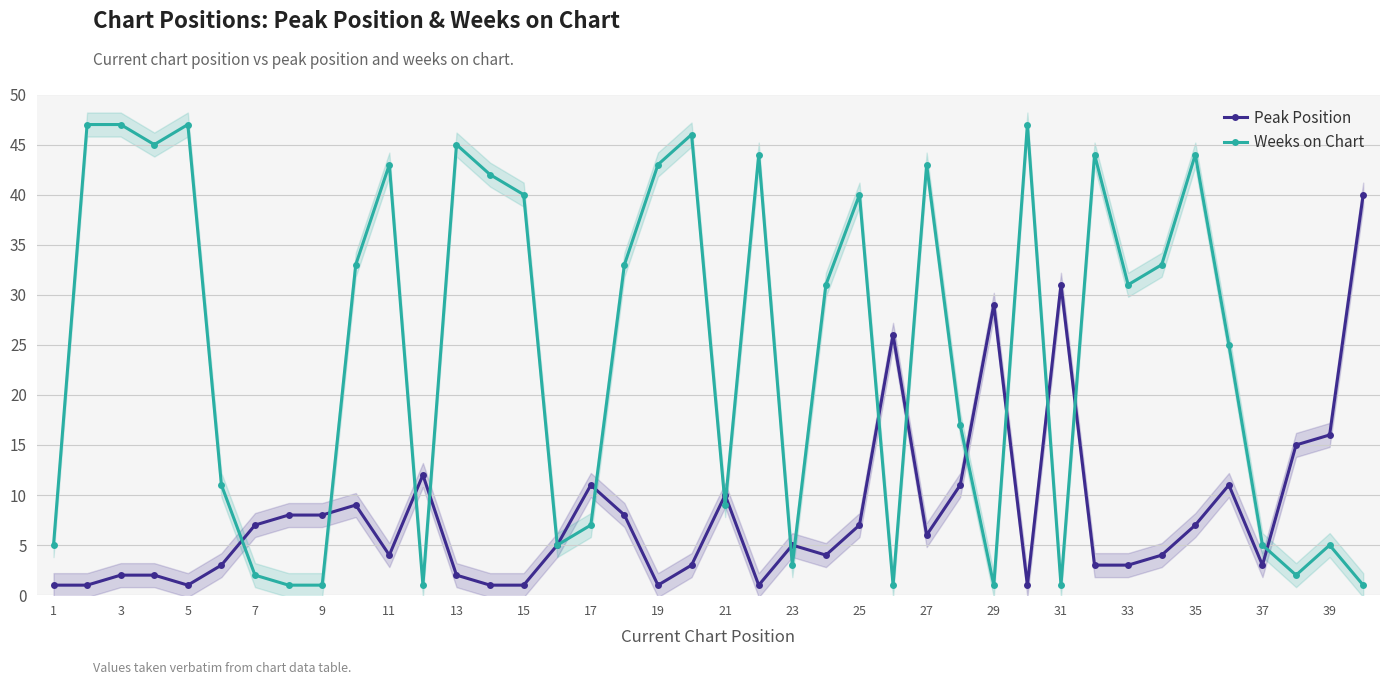

What is the difference between the maximum and second lowest values in the Peak Position series?

39